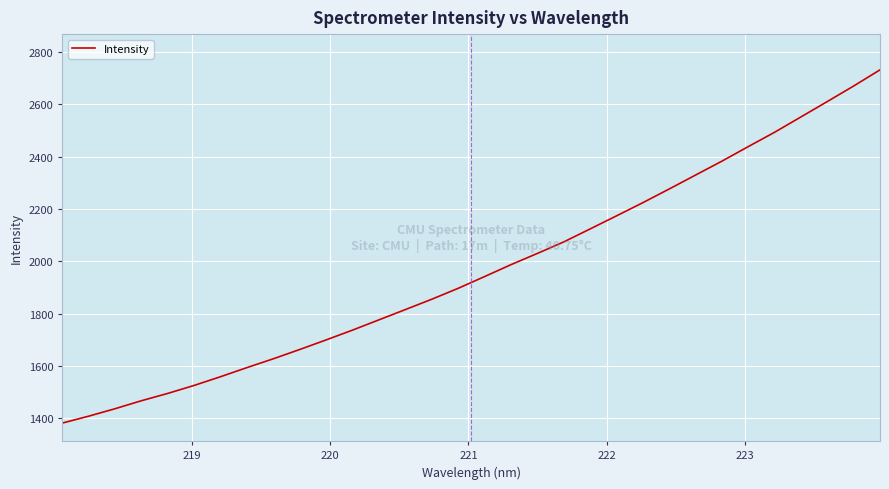

What is the greatest value displayed?

2732.1